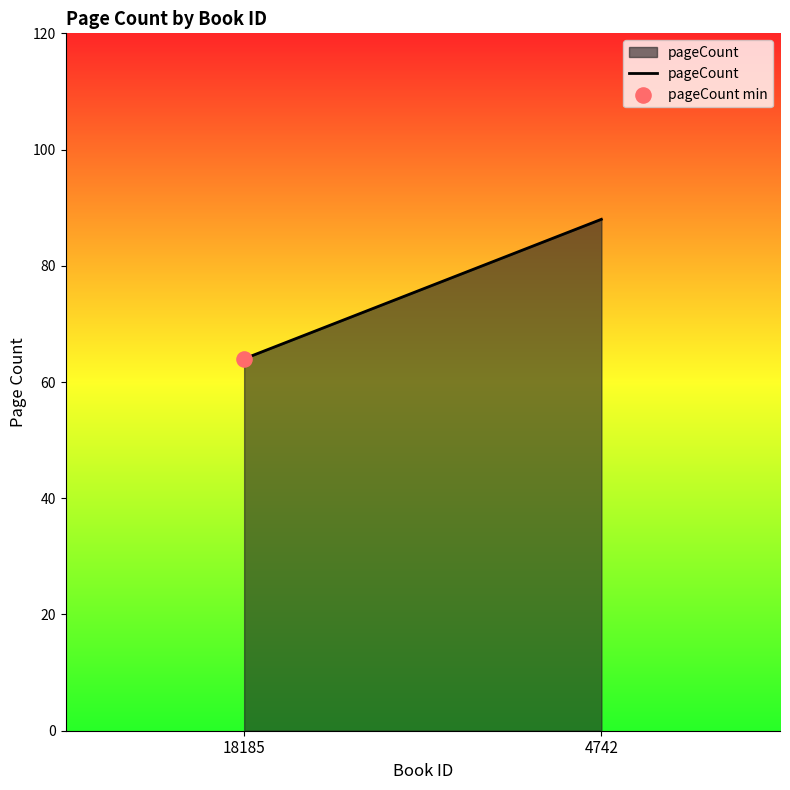

Which has a higher value, 4742 or 18185?

4742